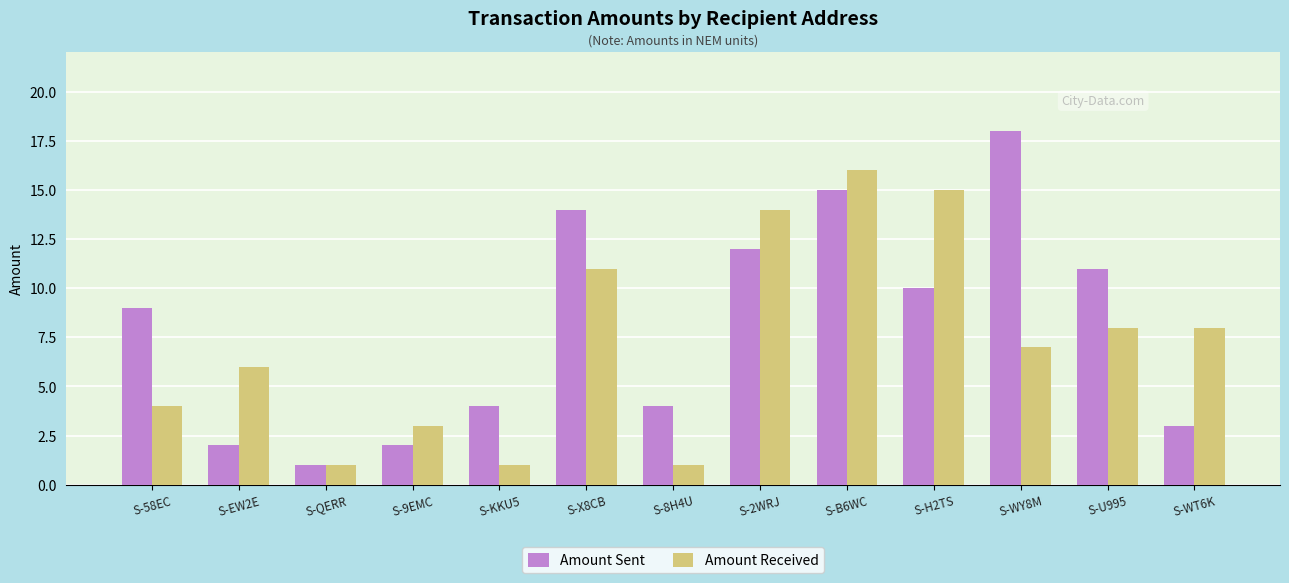

Between S-KKU5 and S-B6WC, which series saw the biggest shift?

Amount Received